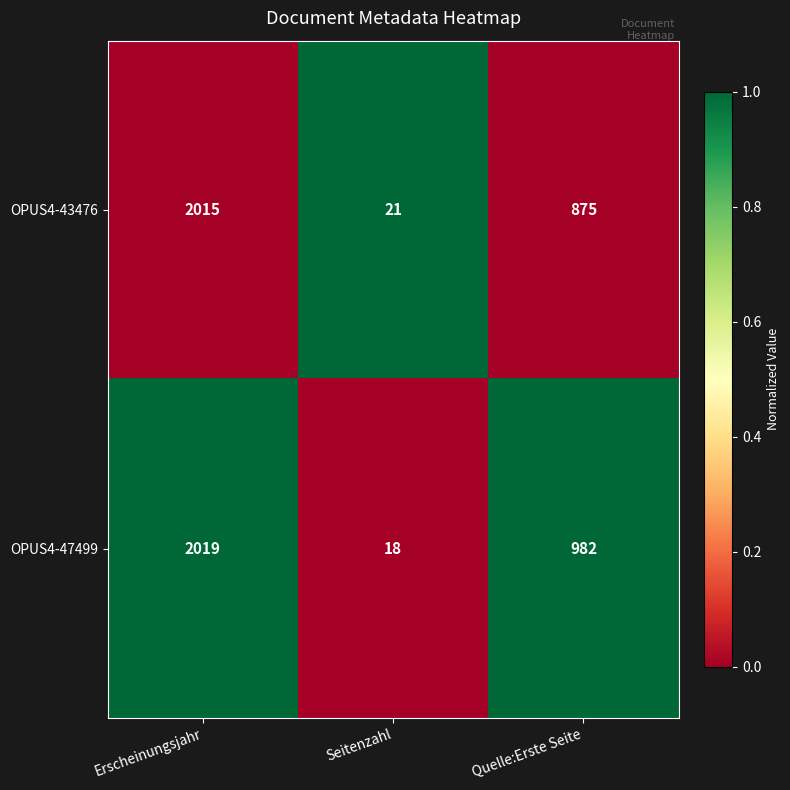

Is it true that OPUS4-43476 equals 21 at Seitenzahl?

True